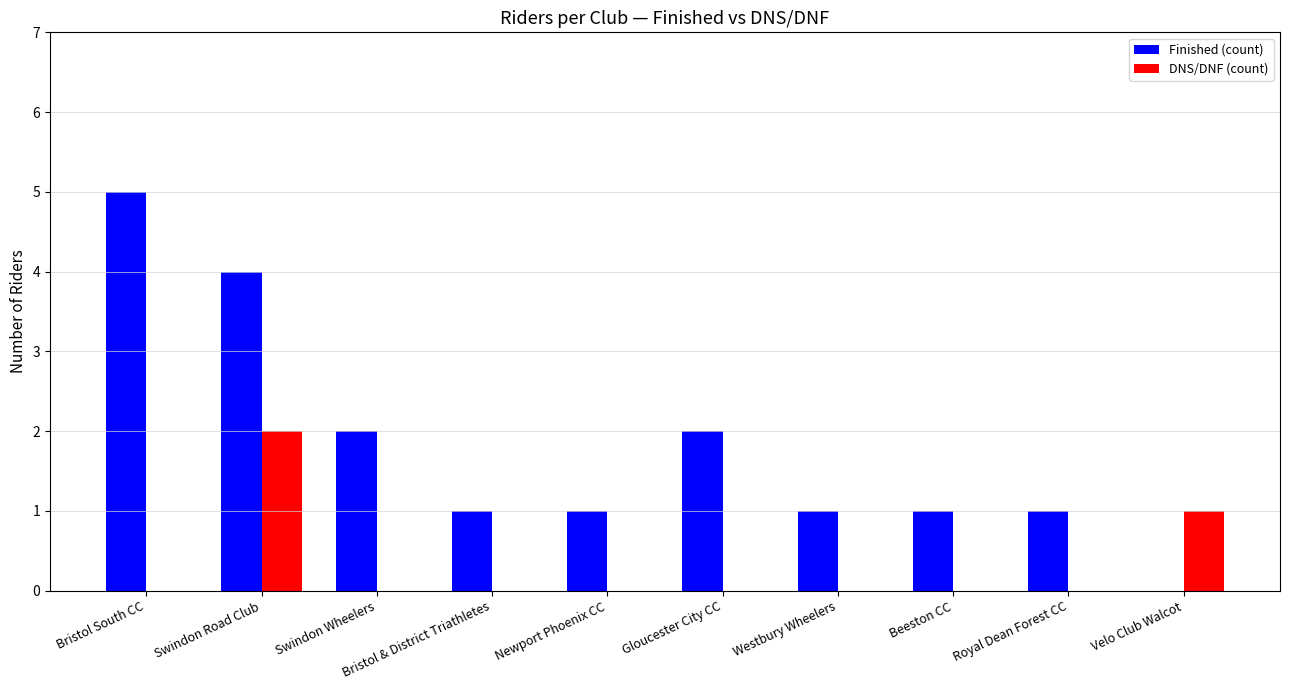

The value of DNS/DNF (count) at Newport Phoenix CC is -1. True or false?

False